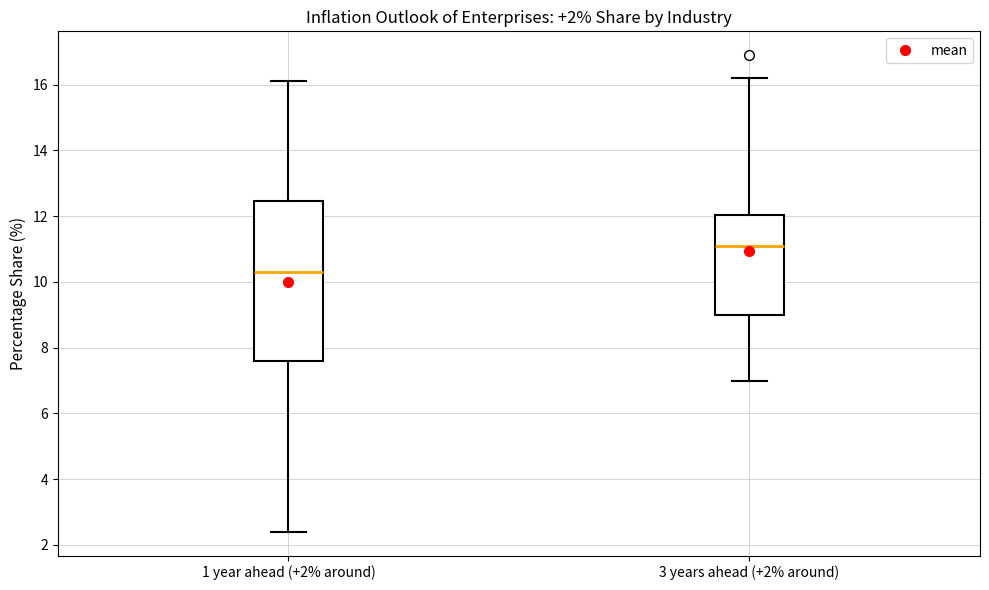

Which box has the lowest median line?

1 year ahead (+2% around)